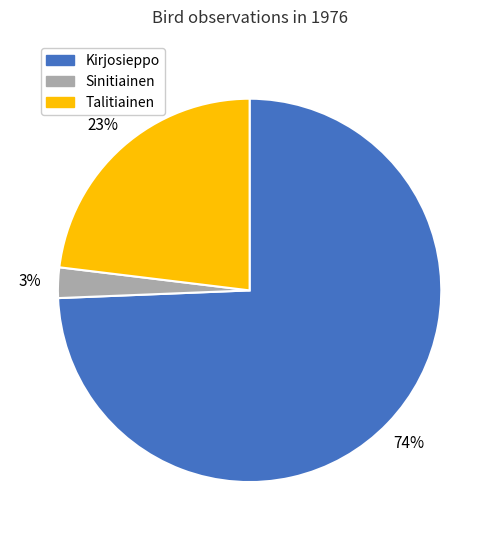

Is there a majority slice in this chart?

Yes